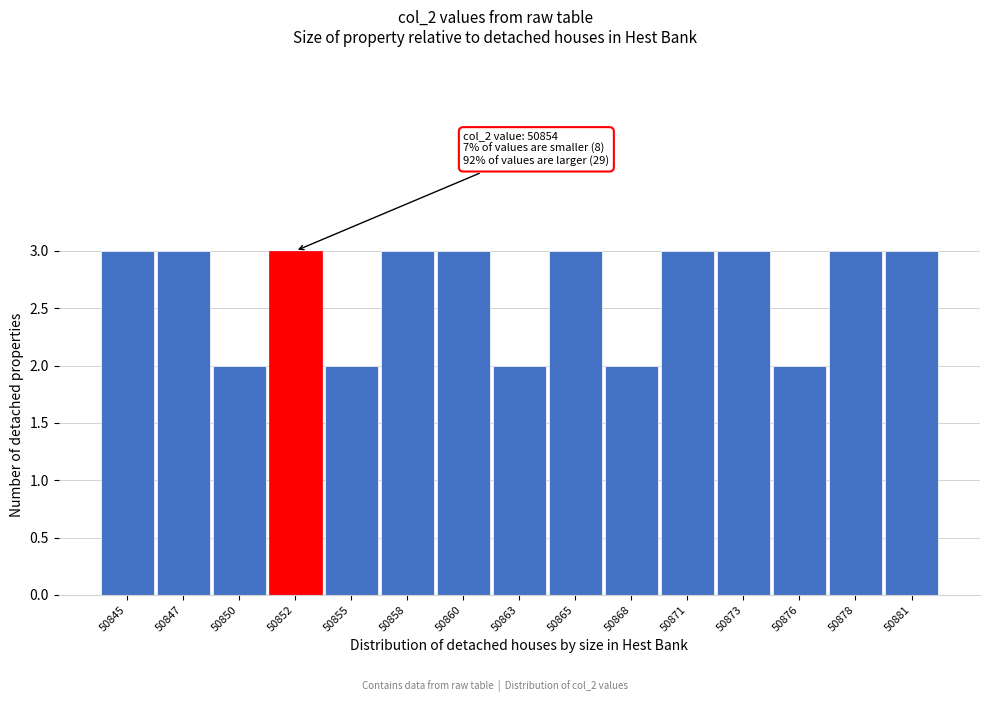

Reading left to right, what are all the values shown in this chart?

50845=3	50847=3	50850=2	50852=3	50855=2	50858=3	50860=3	50863=2	50865=3	50868=2	50871=3	50873=3	50876=2	50878=3	50881=3